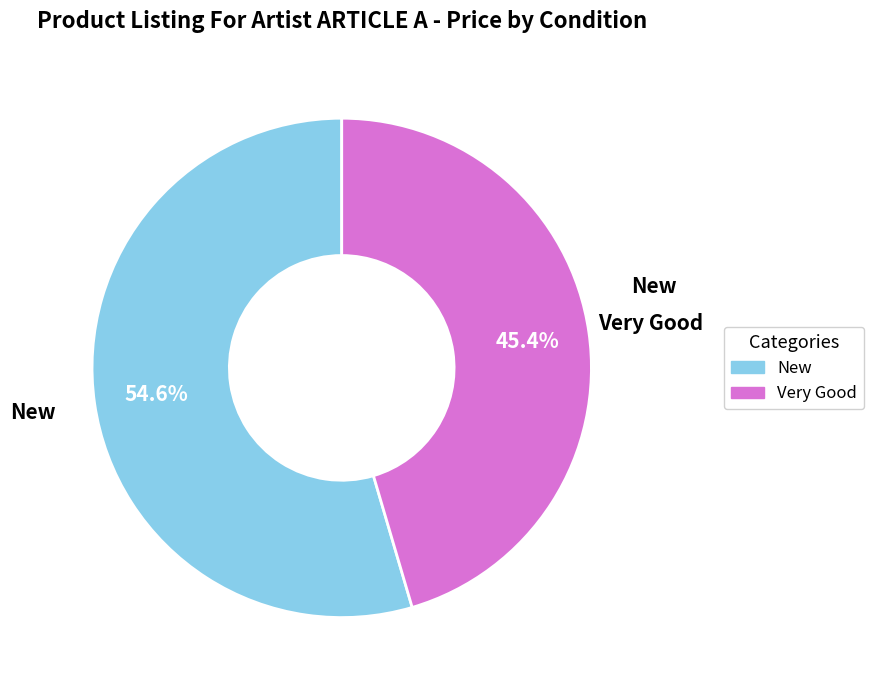

What percentage is the New slice, to the nearest percent?

55%